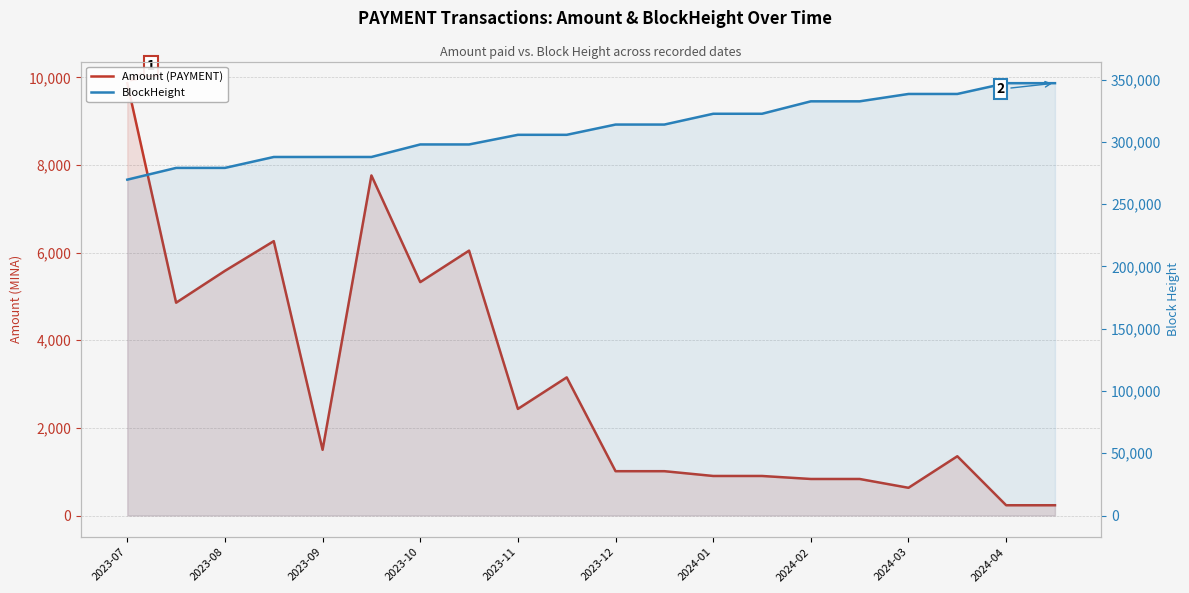

Between 15 and 2023-07, which is larger?

2023-07